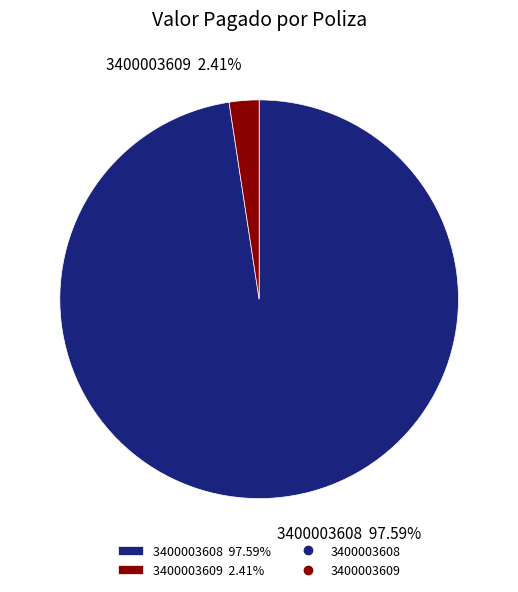

Count the number of slices in the pie.

2